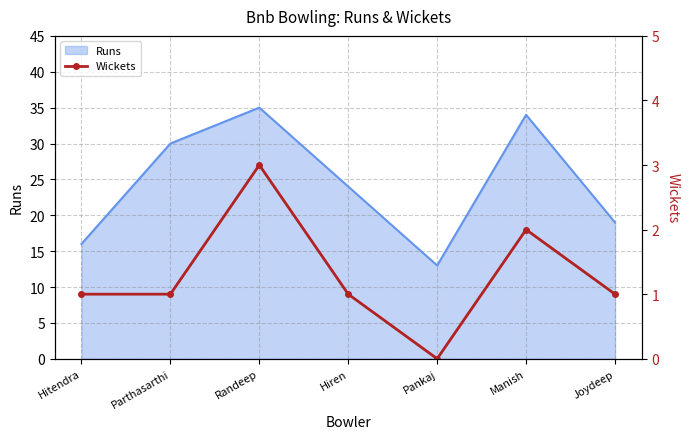

True or false: Runs has a value of 20 at Manish.

False